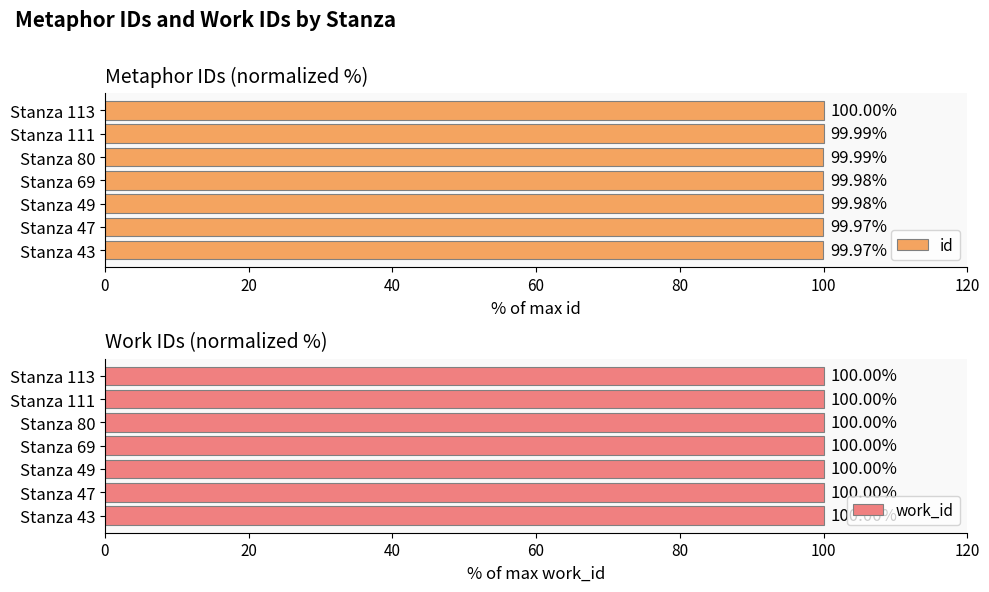

How many id values are between 99 and 100?

7